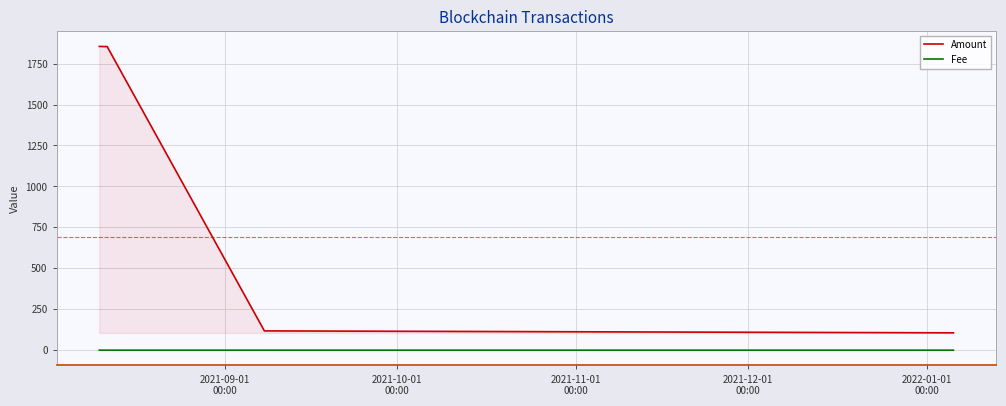

How many lines are shown in the chart?

2